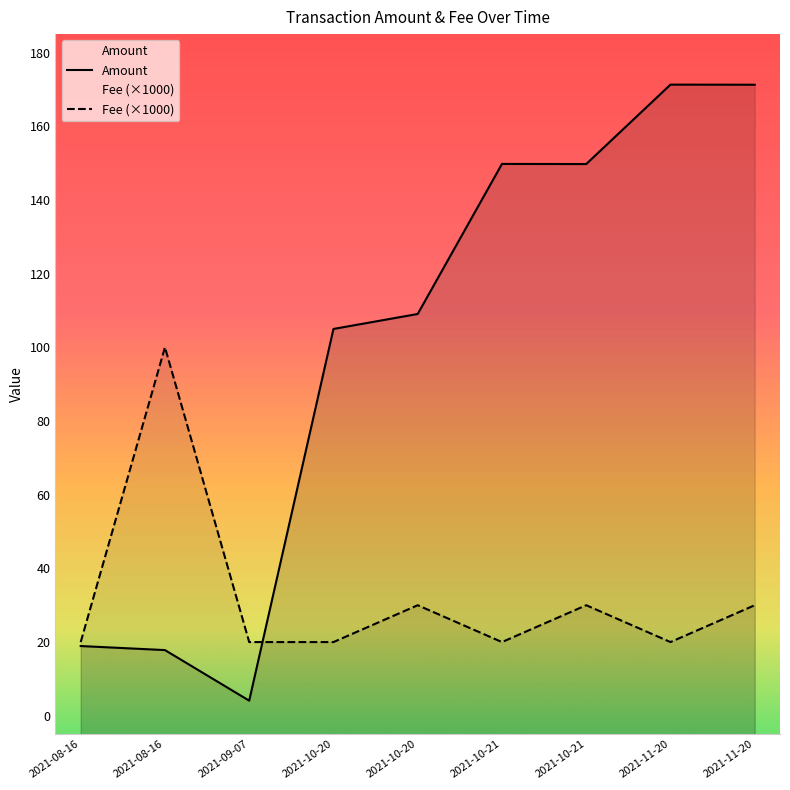

What is the value of the Amount point at the 9th from the left?

171.3